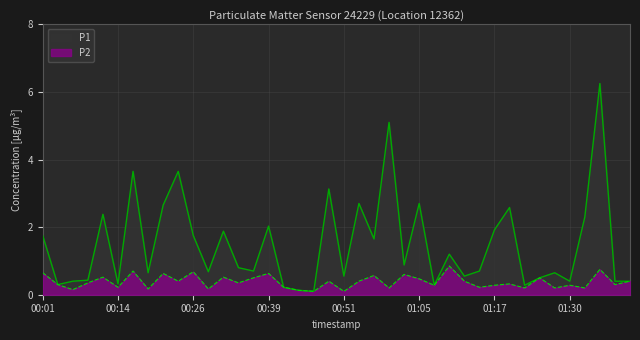

What is the value of the P1 point at the 38th from the left?

6.2